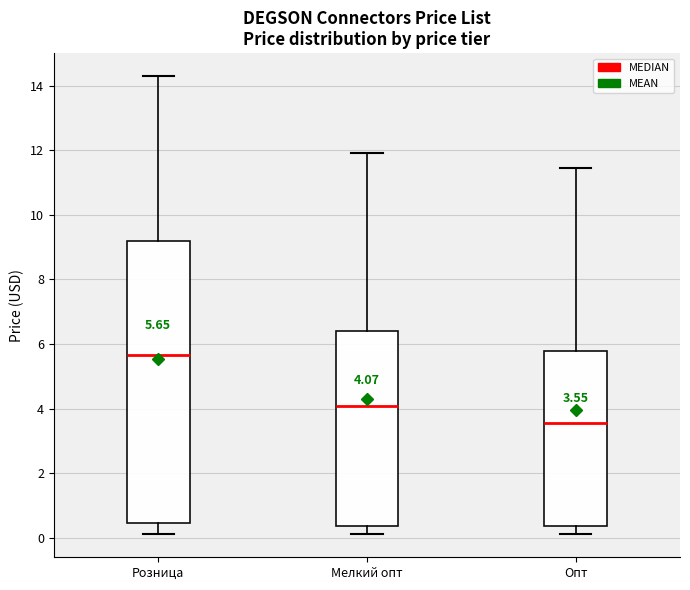

Which box has the highest median line?

Розница